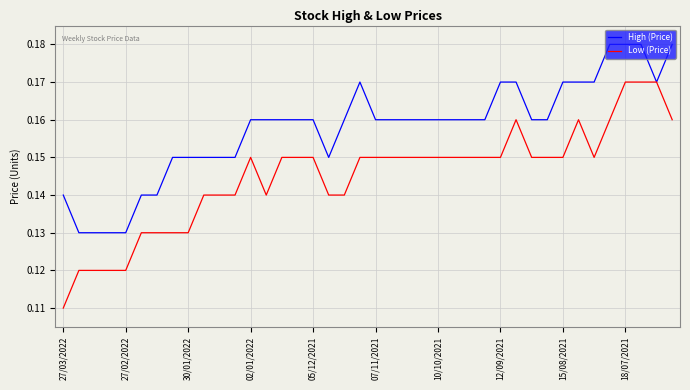

What are all the series names shown in the legend?

High (Price), Low (Price)